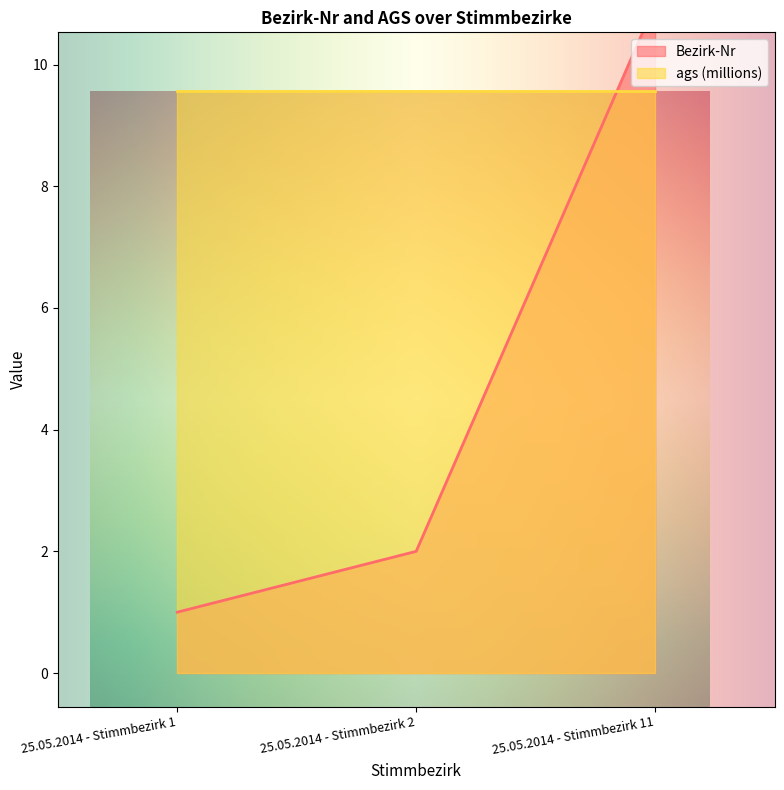

Reading left to right, transcribe all the data shown in this chart.

1	2	11